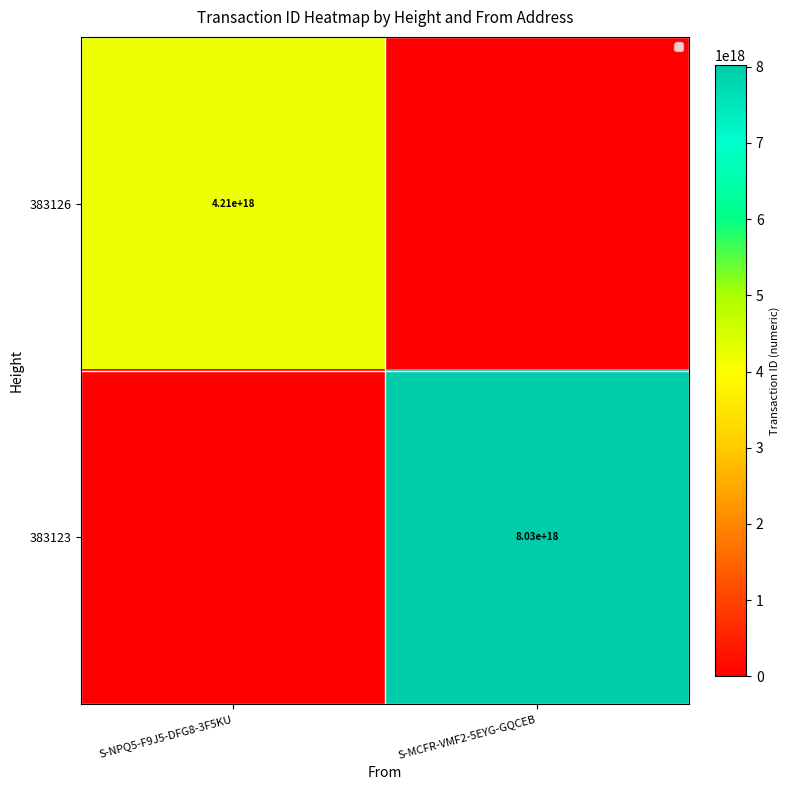

The 383126 series shows 1780662087980946944 at S-NPQ5-F9J5-DFG8-3F5KU. True or false?

False